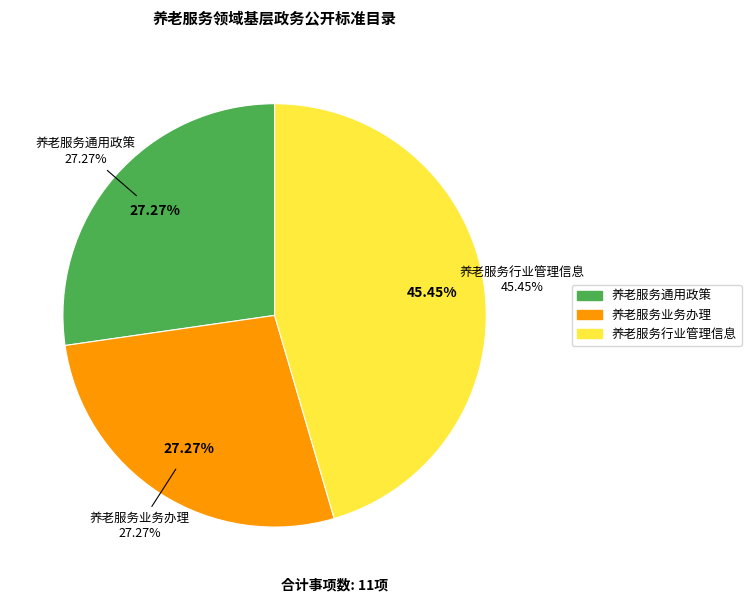

To the nearest percent, what is the difference between the largest and smallest slice percentages?

18%